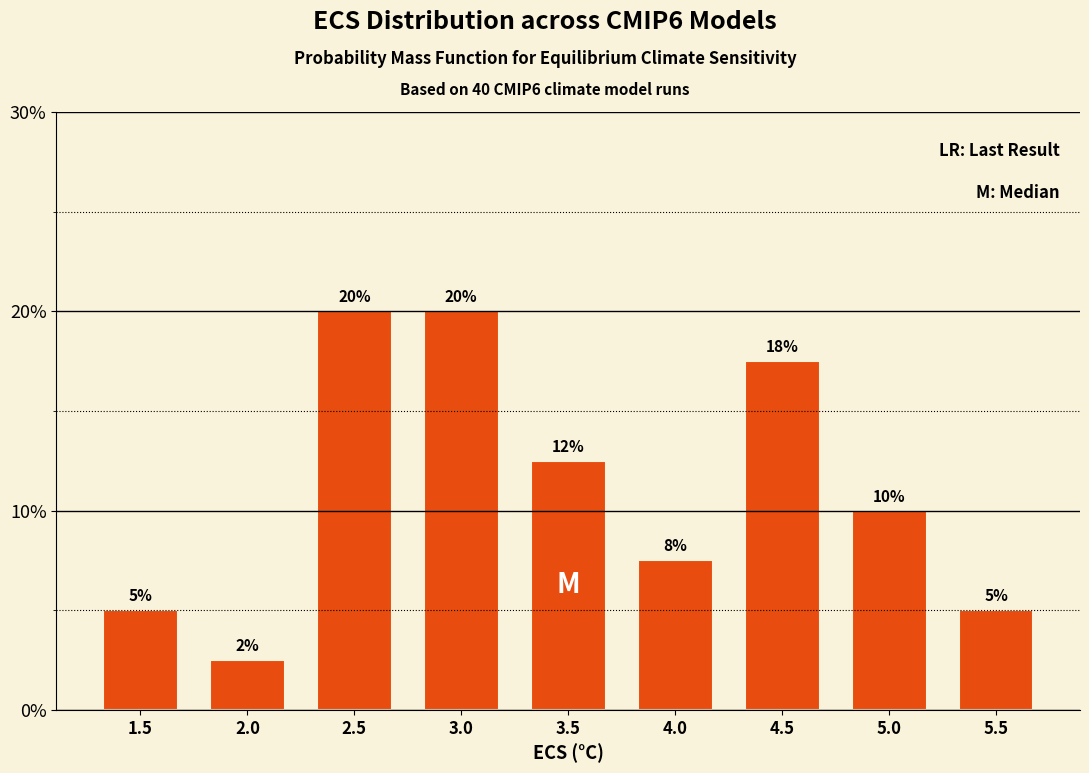

What is the sum of all values?

100.0